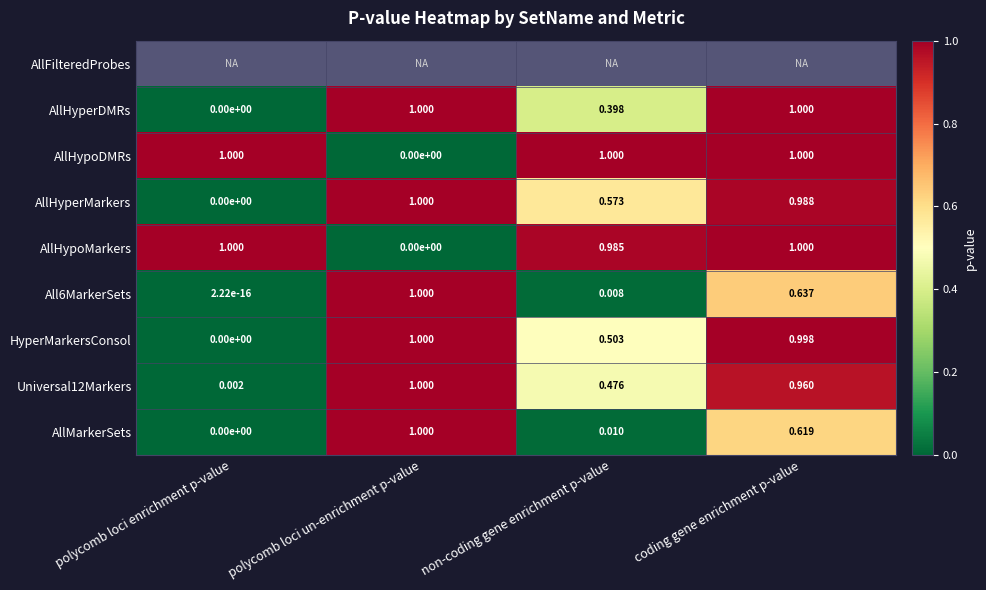

At which label does AllMarkerSets reach its peak?

polycomb loci un-enrichment p-value